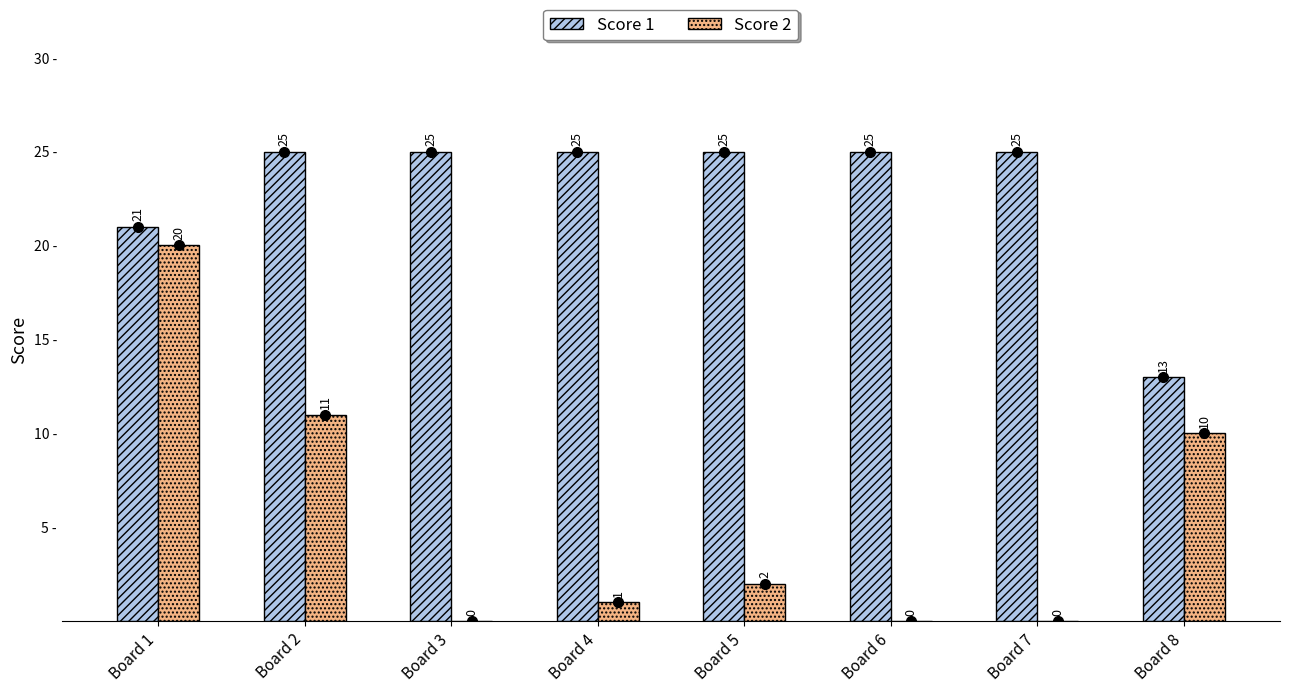

What is the average value of the Score 1 series?

23